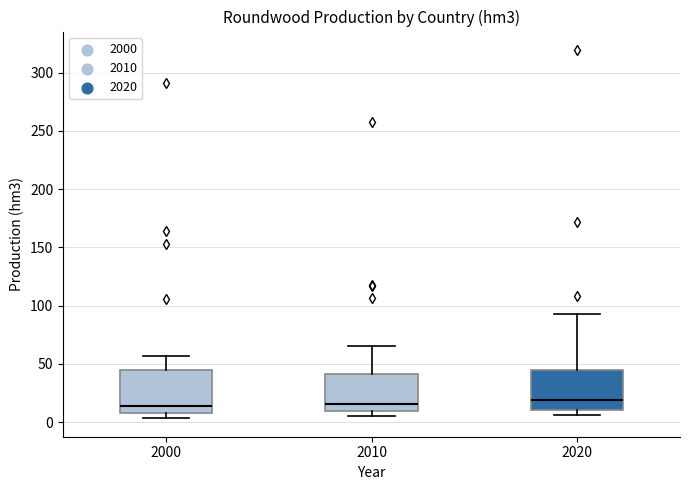

Where is the upper edge of the box at x = 2020 on the y-axis? The values are not printed on the chart, so give them approximately, as read against the axis.

45